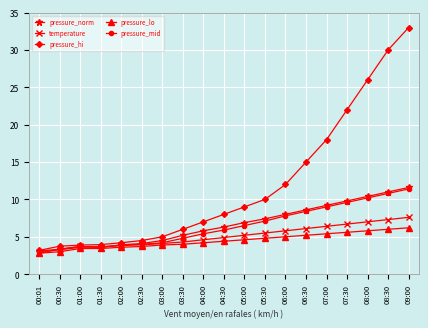

Is it true that pressure_mid equals 2.6 at 03:00?

False